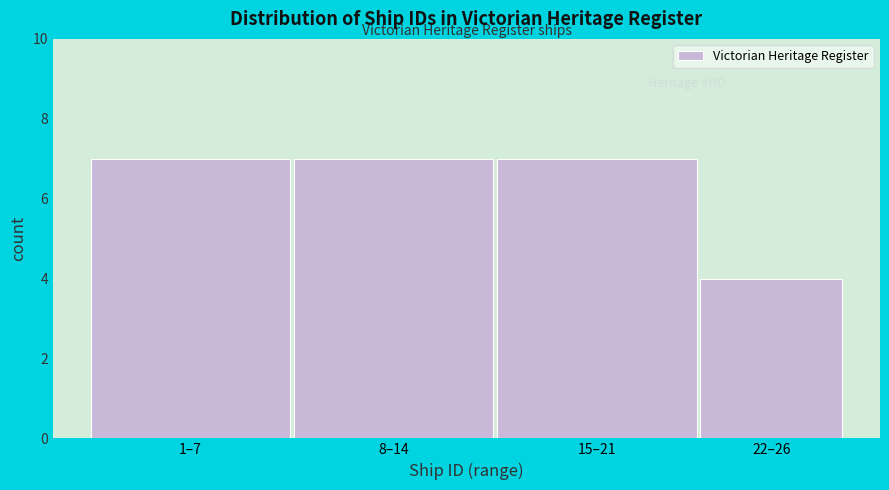

Reading left to right, what are all the values shown in this chart?

1–7=7	8–14=7	15–21=7	22–26=4